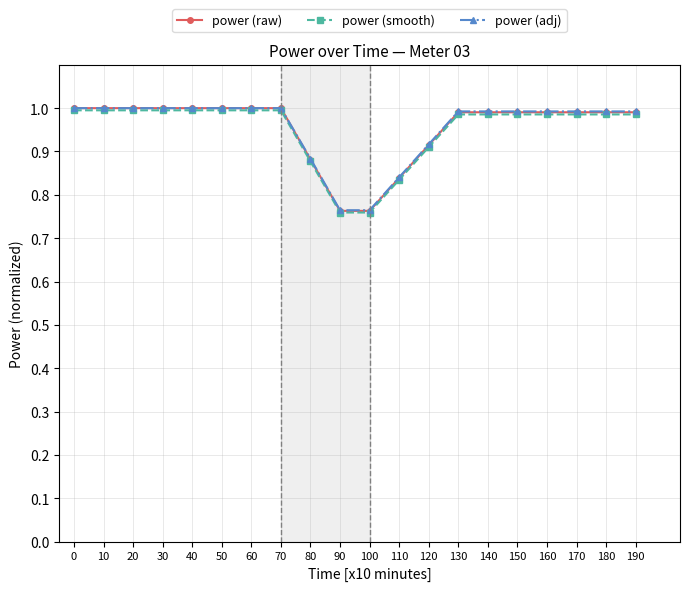

True or false: power (raw) and power (smooth) cross at least once.

False